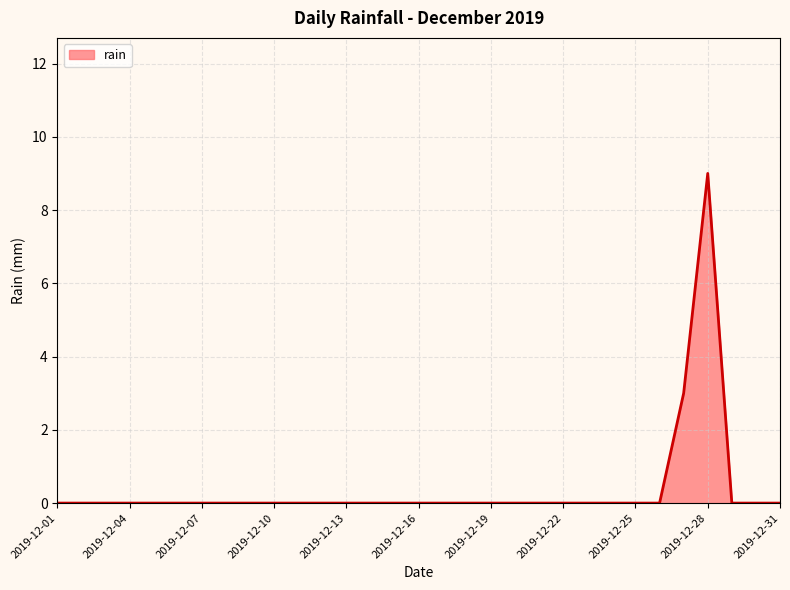

What is the greatest value displayed?

9